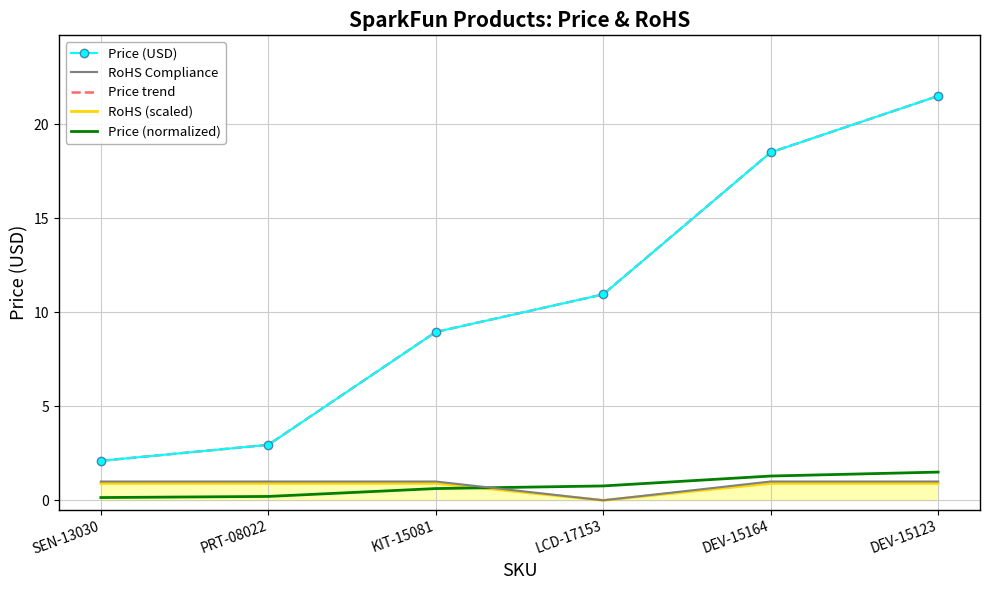

The value of Price (normalized) at PRT-08022 is 0.2. True or false?

True